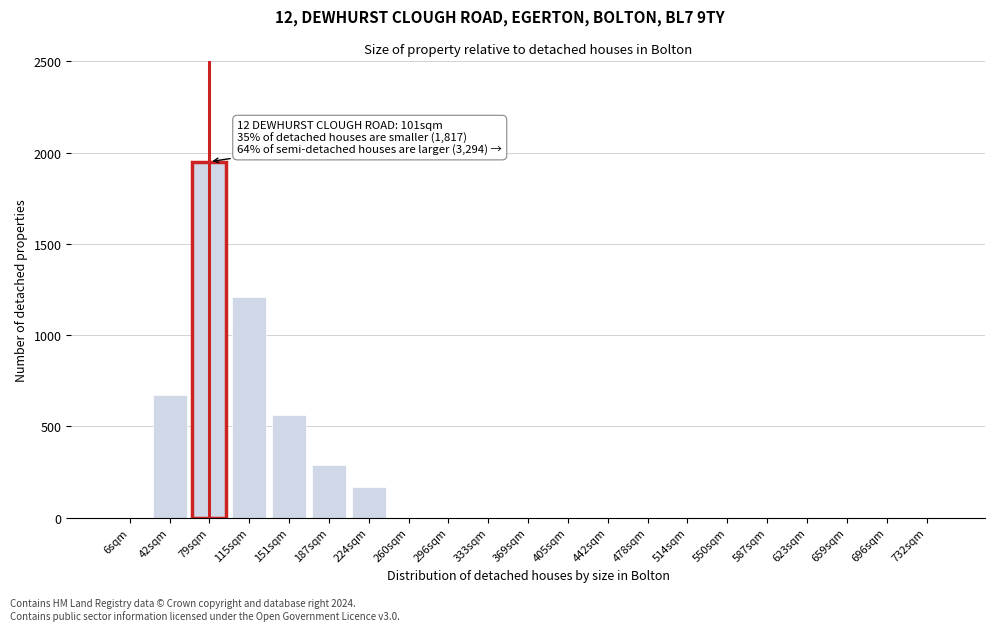

Reading left to right, list all the values displayed in this chart.

6sqm=0	42sqm=670	79sqm=1950	115sqm=1210	151sqm=560	187sqm=290	224sqm=170	260sqm=0	296sqm=0	333sqm=0	369sqm=0	405sqm=0	442sqm=0	478sqm=0	514sqm=0	550sqm=0	587sqm=0	623sqm=0	659sqm=0	696sqm=0	732sqm=0